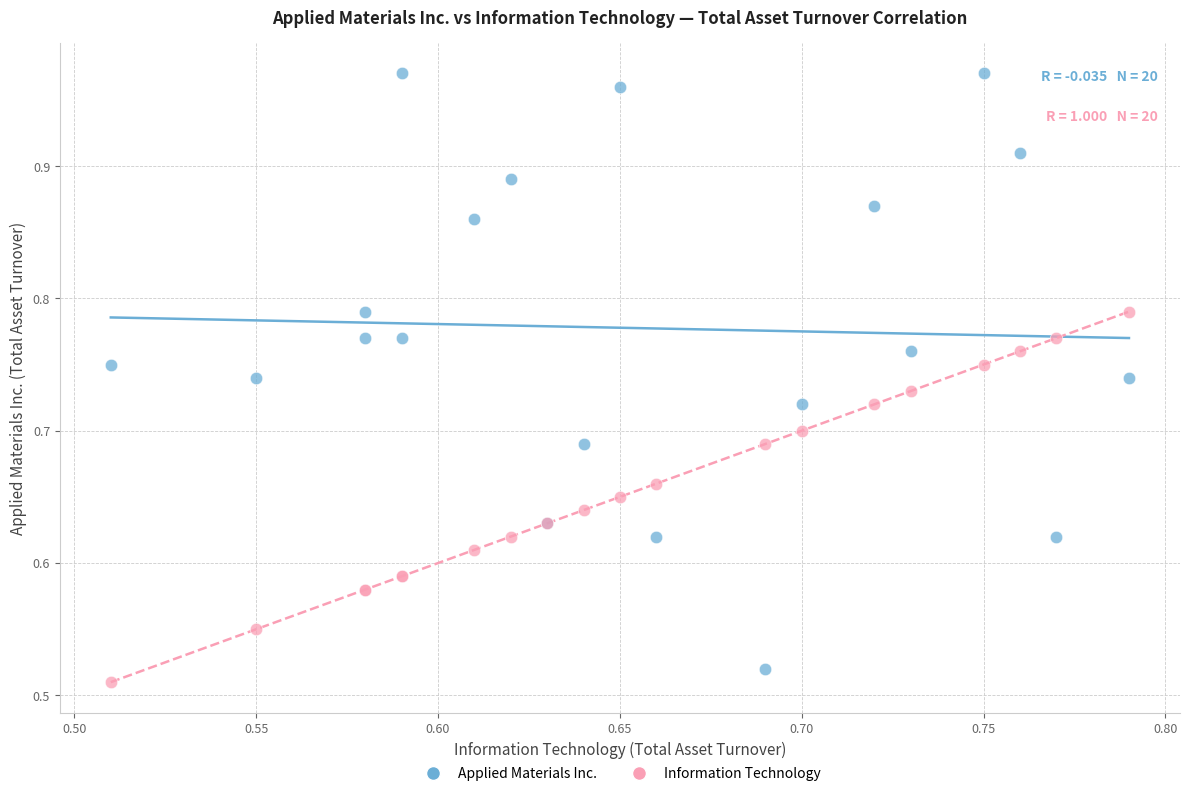

Which series contains the lowest Y value?

Information Technology